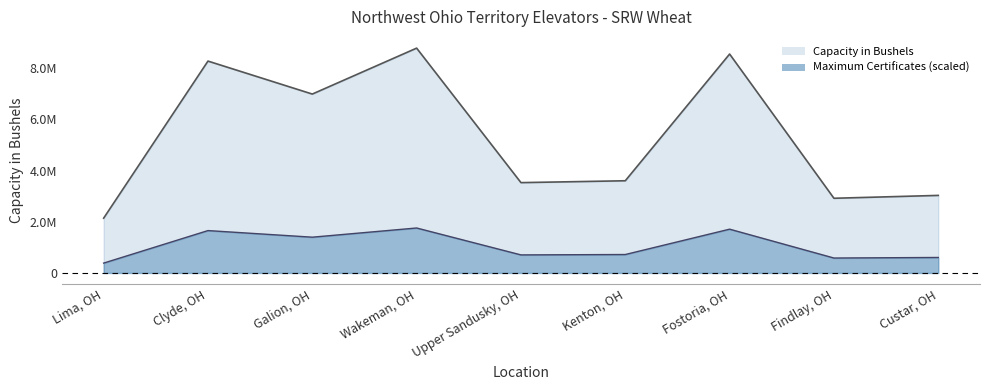

Where is Capacity in Bushels nearest to the value 5460500?

Galion, OH